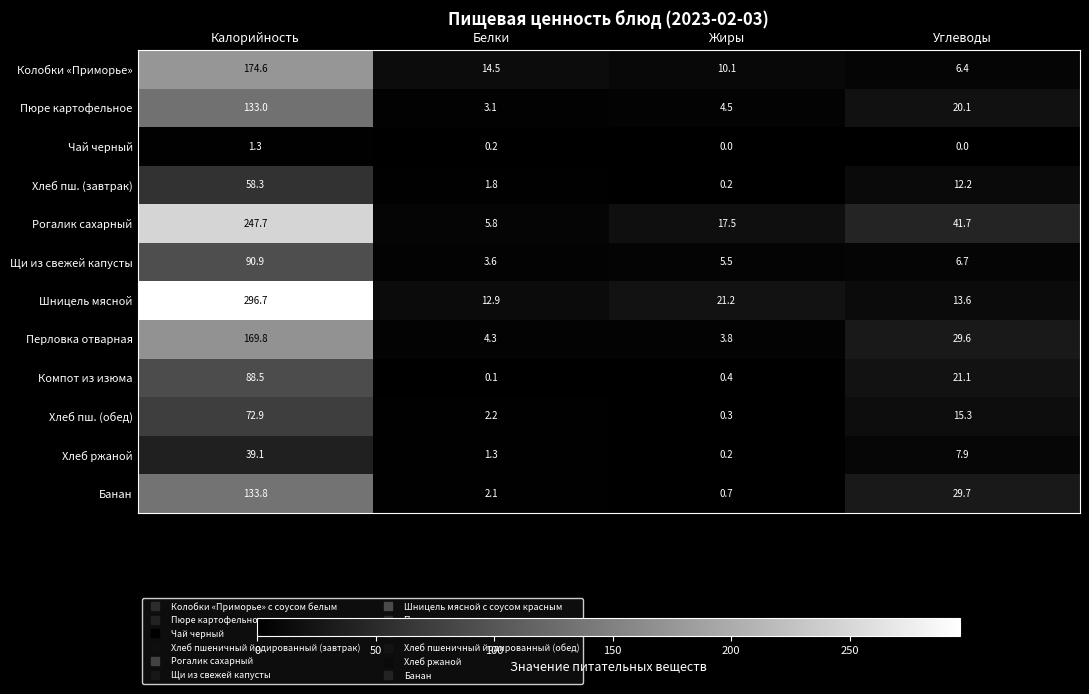

At how many categories does at least one series exceed 93?

1